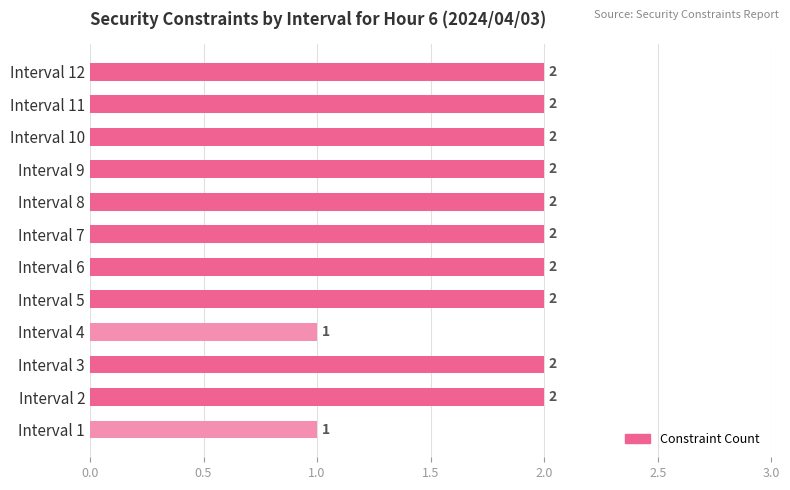

What is the sum of the values at Interval 8 and Interval 11?

4